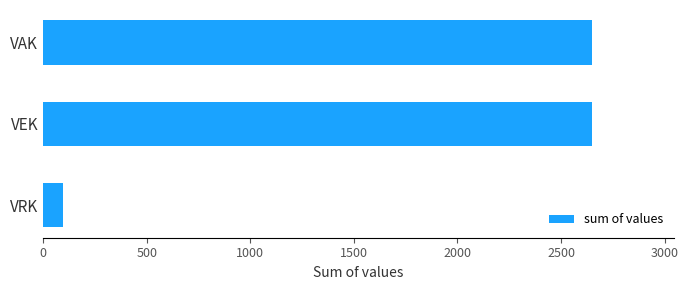

Approximately how many times larger is the value at VAK compared to VRK?

28.2